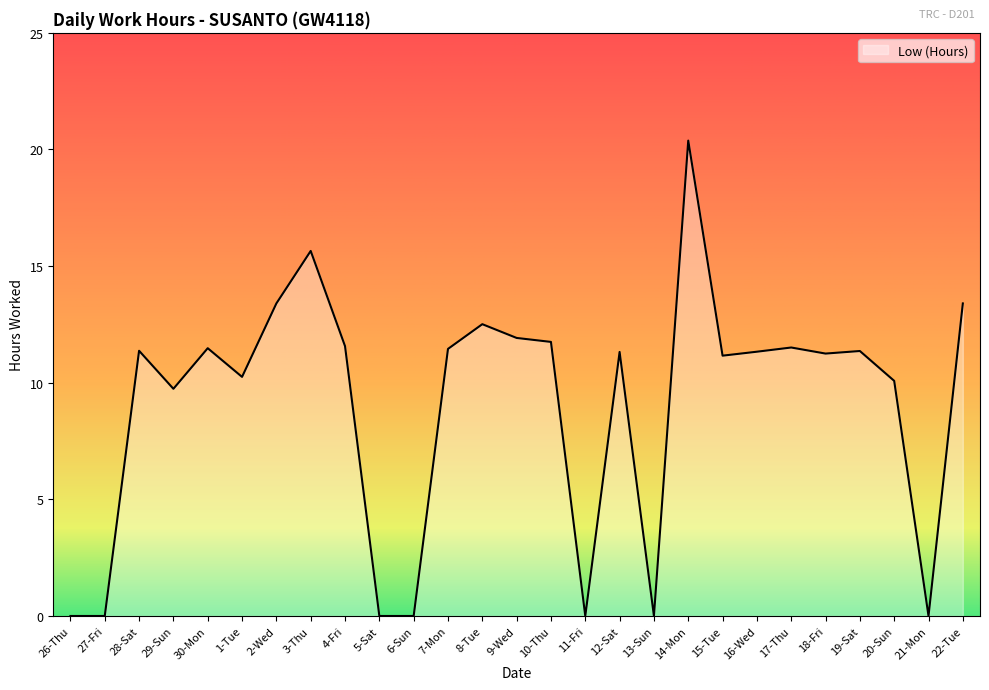

What is the average value?

9.0